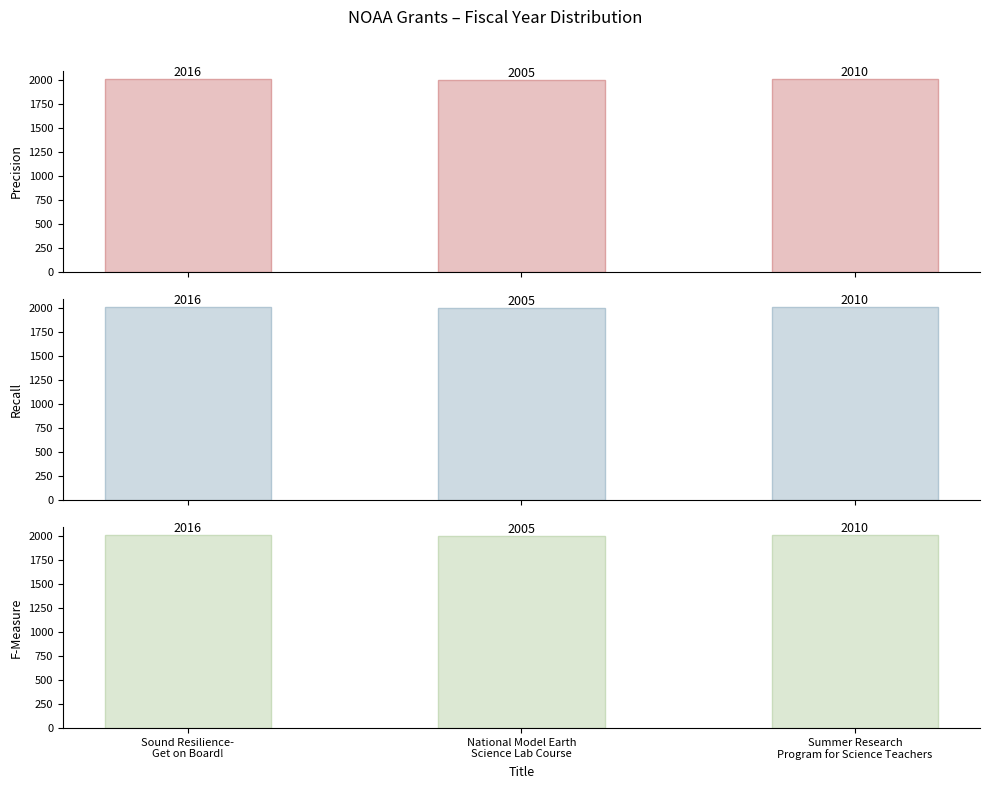

At which category is the sum across all series the highest?

Sound Resilience-
Get on Board!